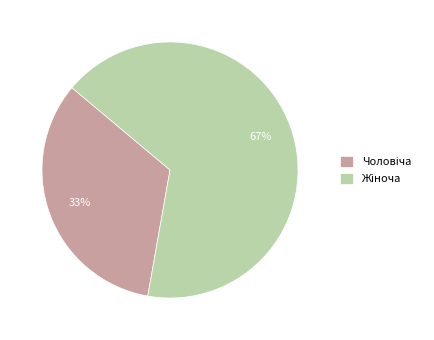

Is there any slice that represents more than half of the pie?

Yes